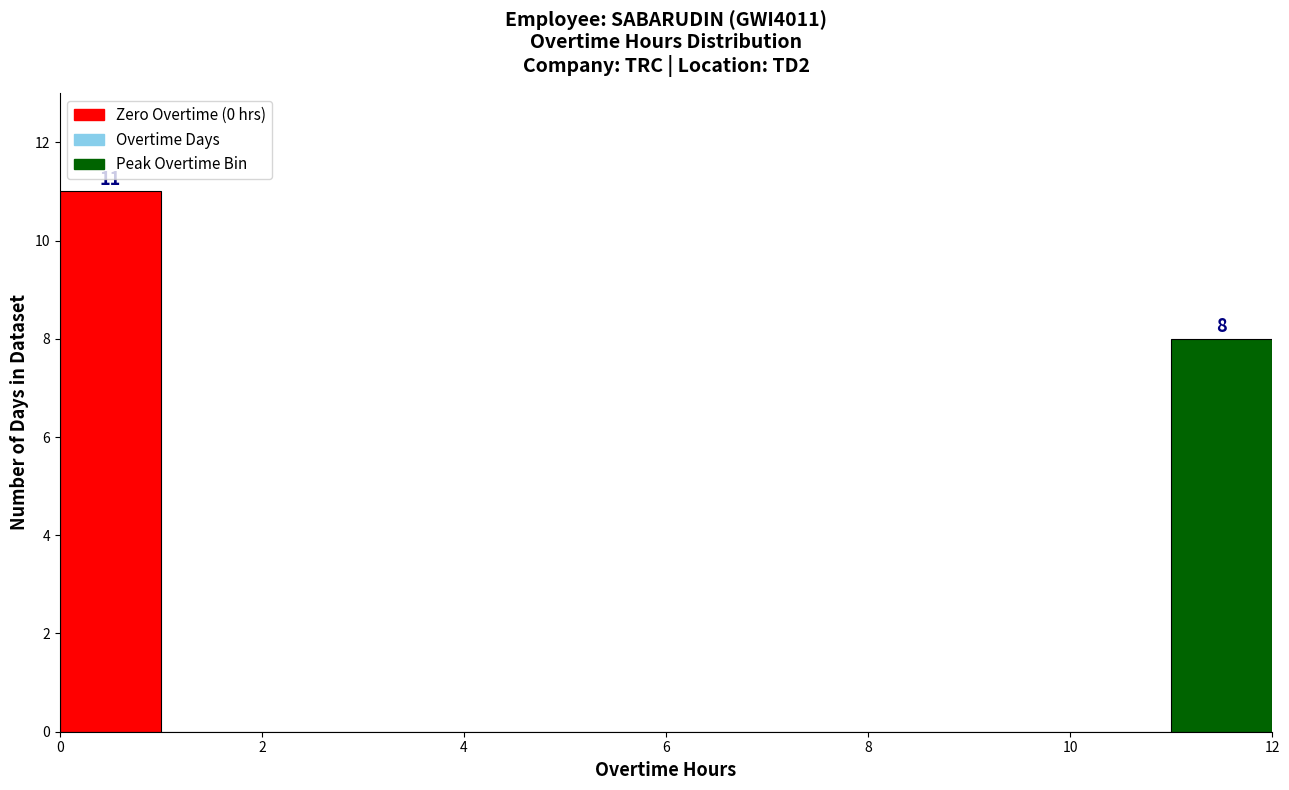

Over which range of the x-axis is the bar tallest?

0 to 1